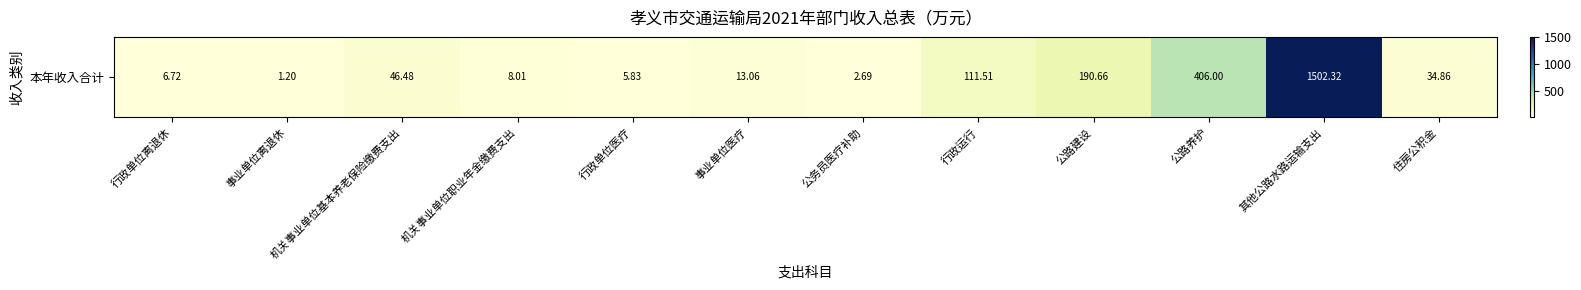

Reading right to left, transcribe all the data shown in this chart.

住房公积金=34.9	其他公路水路运输支出=1502.3	公路养护=406.0	公路建设=190.7	行政运行=111.5	公务员医疗补助=2.7	事业单位医疗=13.1	行政单位医疗=5.8	机关事业单位职业年金缴费支出=8.0	机关事业单位基本养老保险缴费支出=46.5	事业单位离退休=1.2	行政单位离退休=6.7